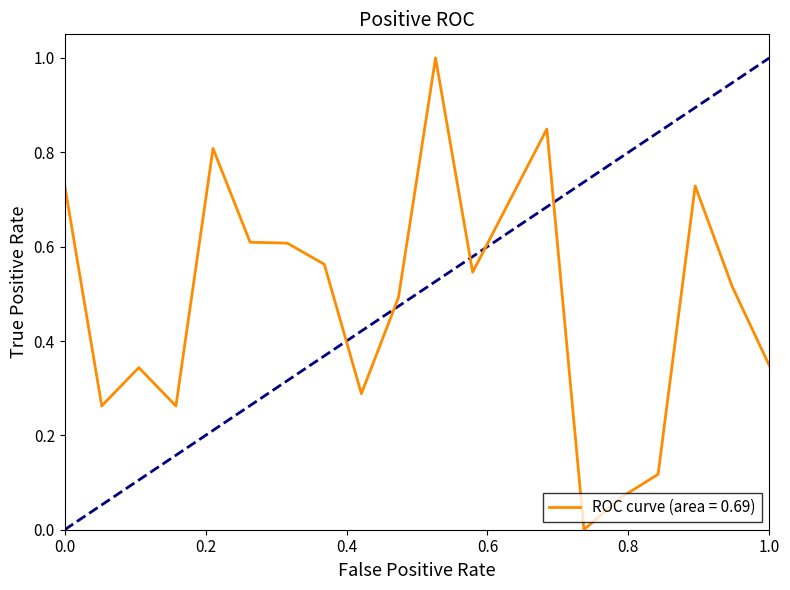

True or false: there are more than 2 points higher than both neighbors.

True